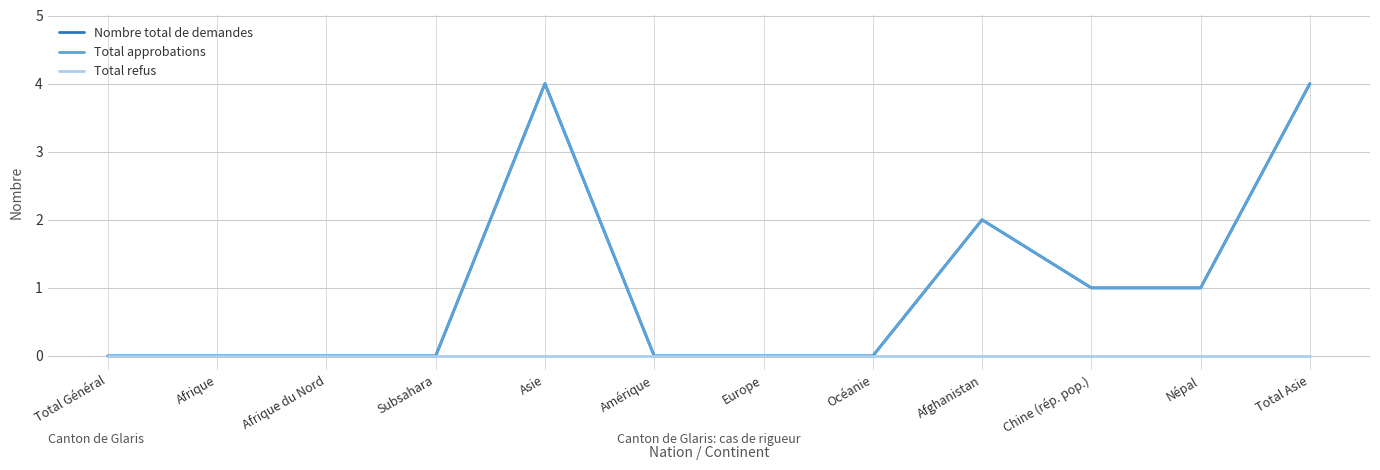

Does the chart have visible grid lines?

Yes